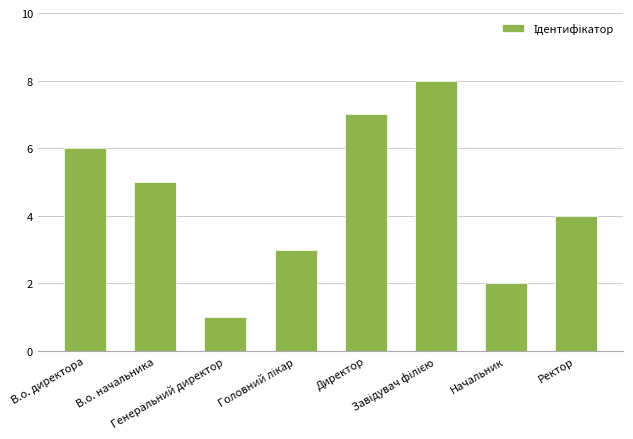

What is the maximum value shown in the chart?

8